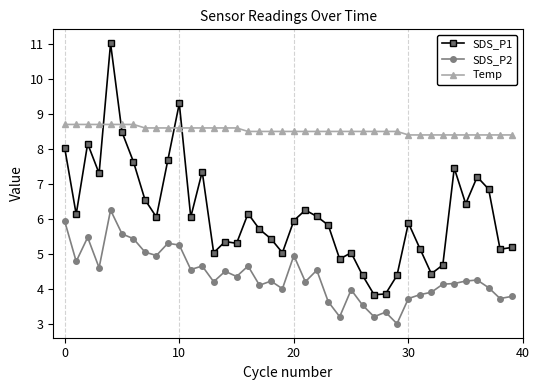

Does the chart have visible grid lines?

No